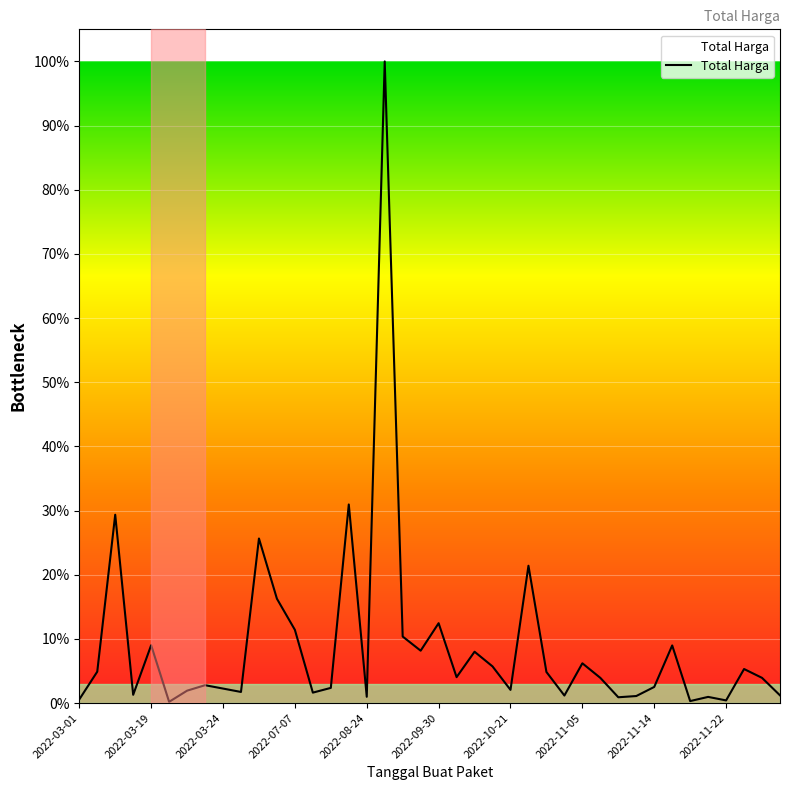

Does the chart have visible grid lines?

Yes